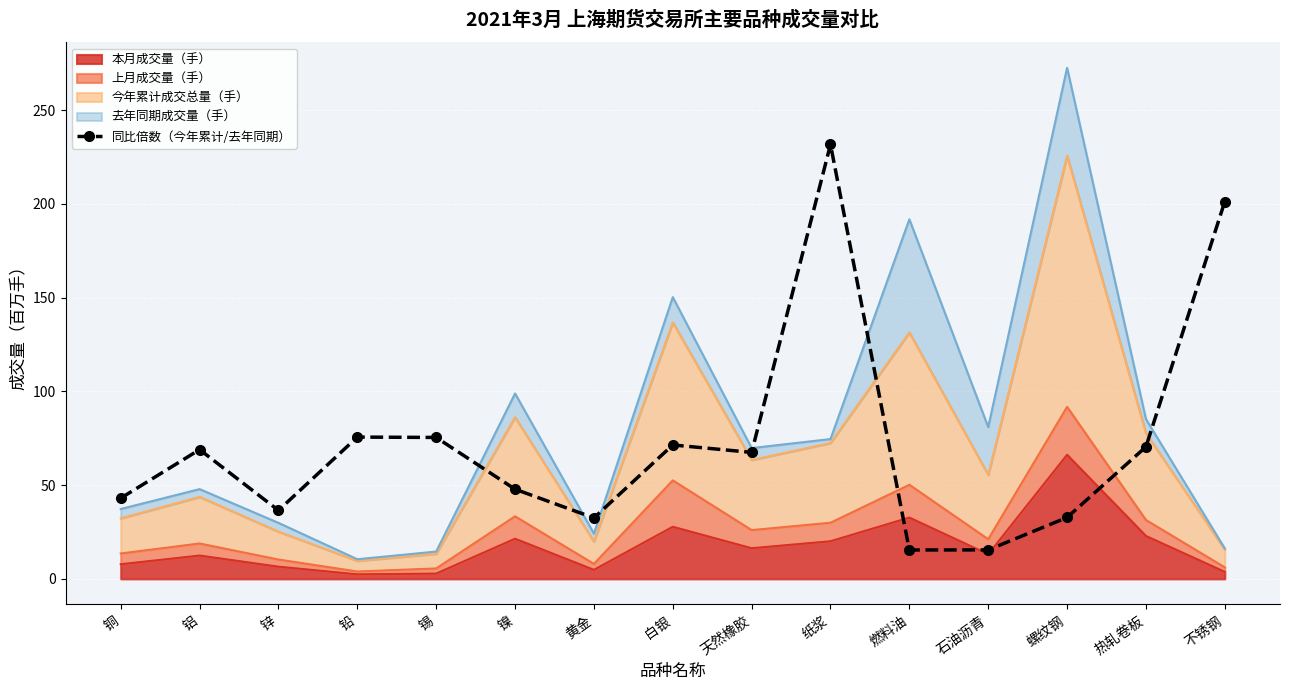

How many interior local peaks (higher than both neighbors) does the data have?

4